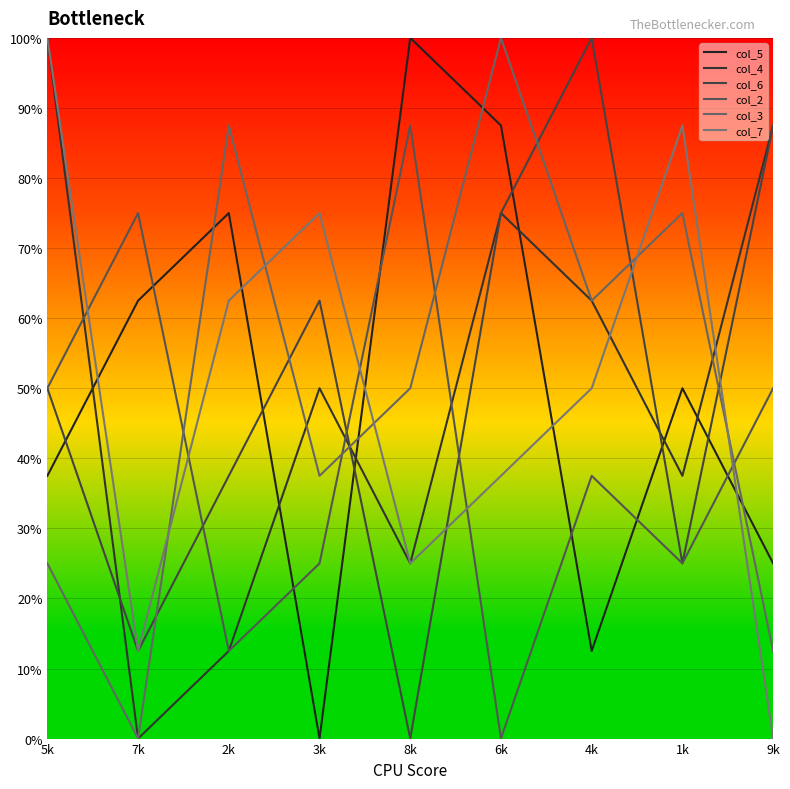

What is the average value of the col_5 series?

50.0